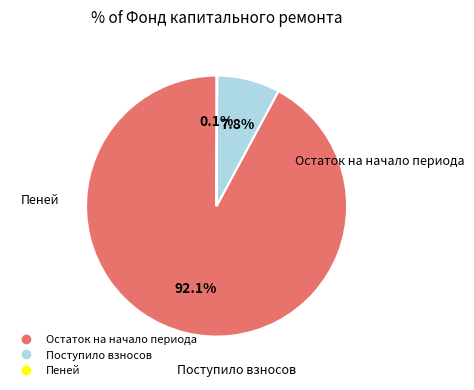

The Поступило взносов slice represents 16% of the pie. True or false?

False